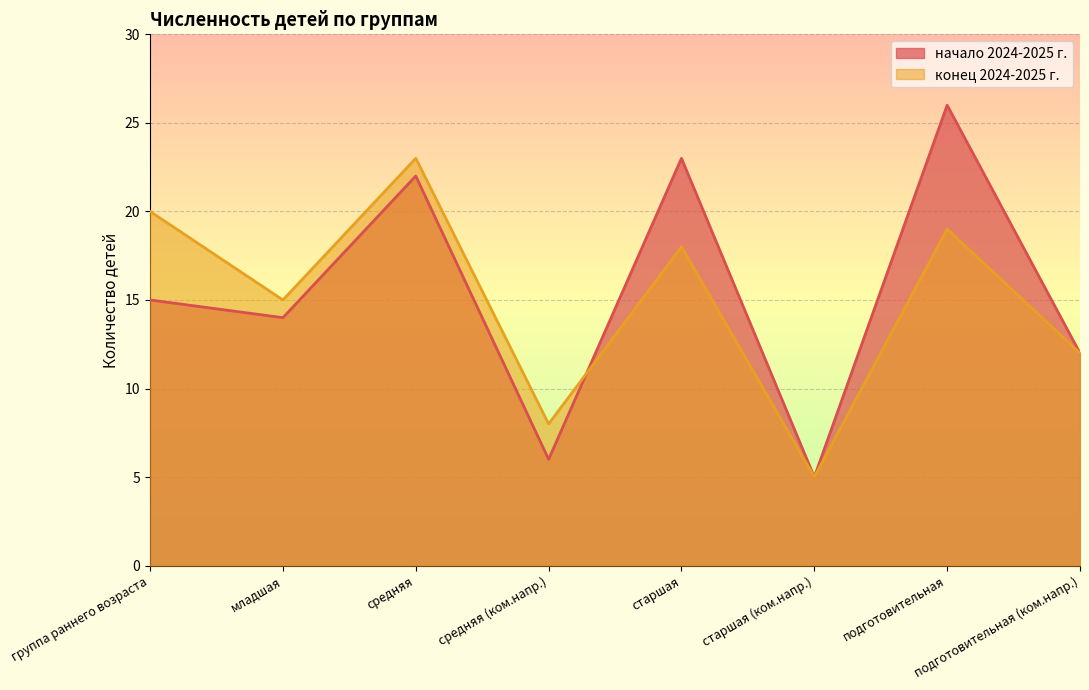

Does the chart display data point markers on the line(s)?

No